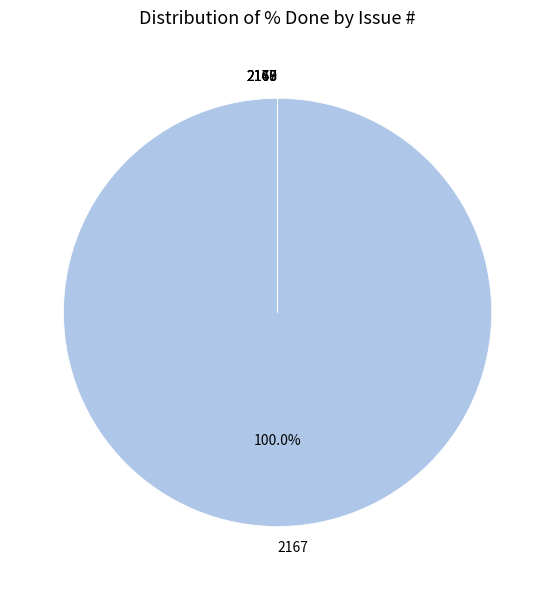

How many slices are in this pie chart?

5